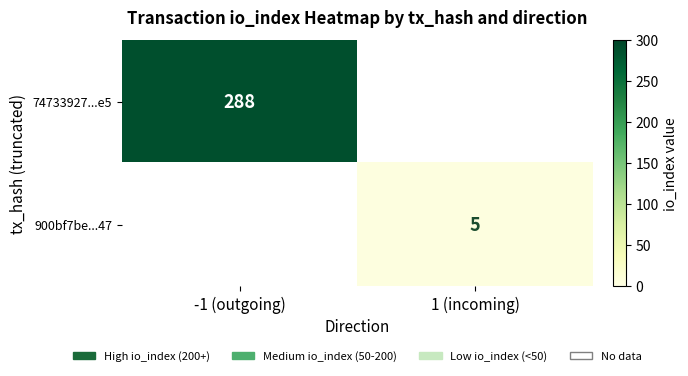

What is the maximum value shown in the chart?

288.0